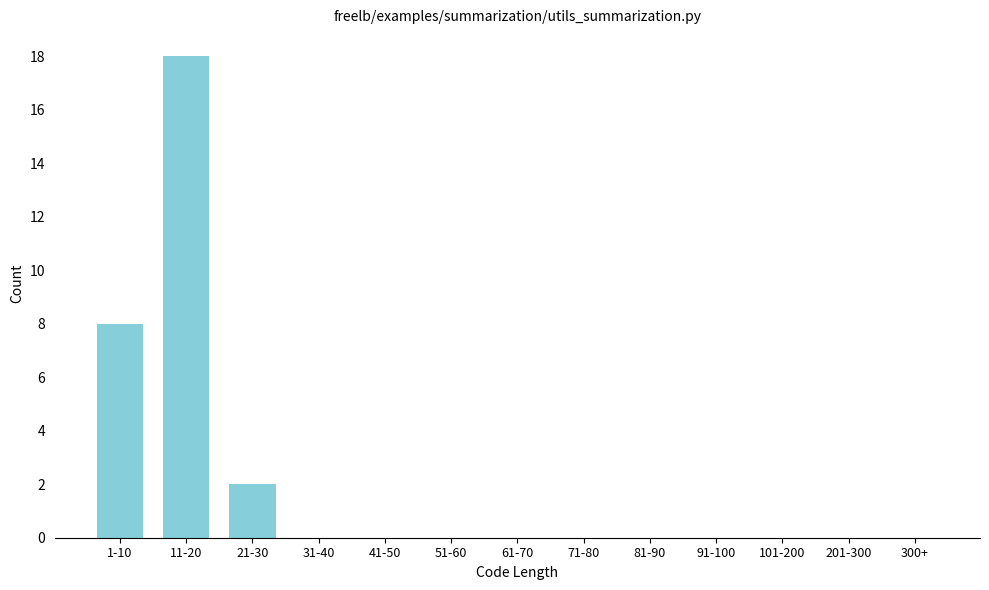

Reading left to right, what are all the values shown in this chart?

1-10=8	11-20=18	21-30=2	31-40=0	41-50=0	51-60=0	61-70=0	71-80=0	81-90=0	91-100=0	101-200=0	201-300=0	300+=0